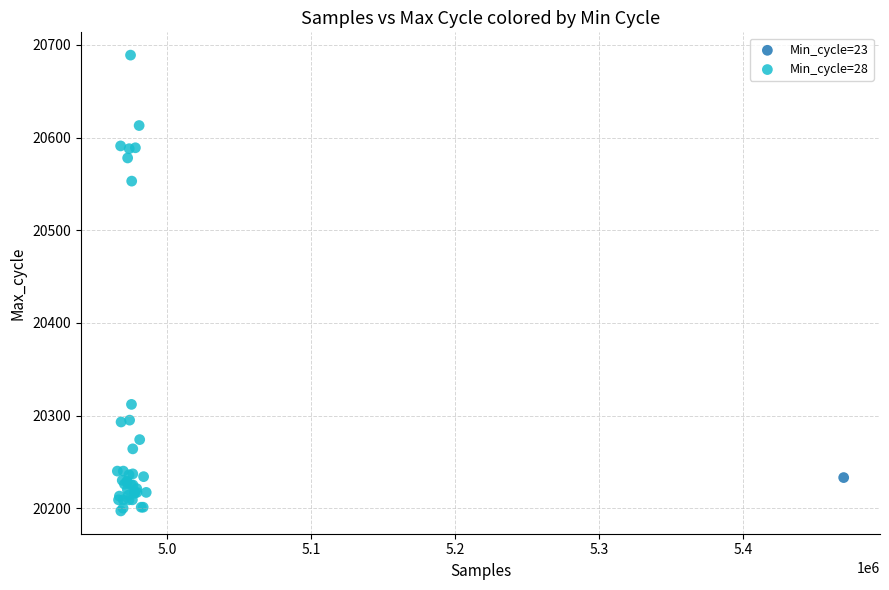

What are all the series names shown in the legend?

Min_cycle=23, Min_cycle=28